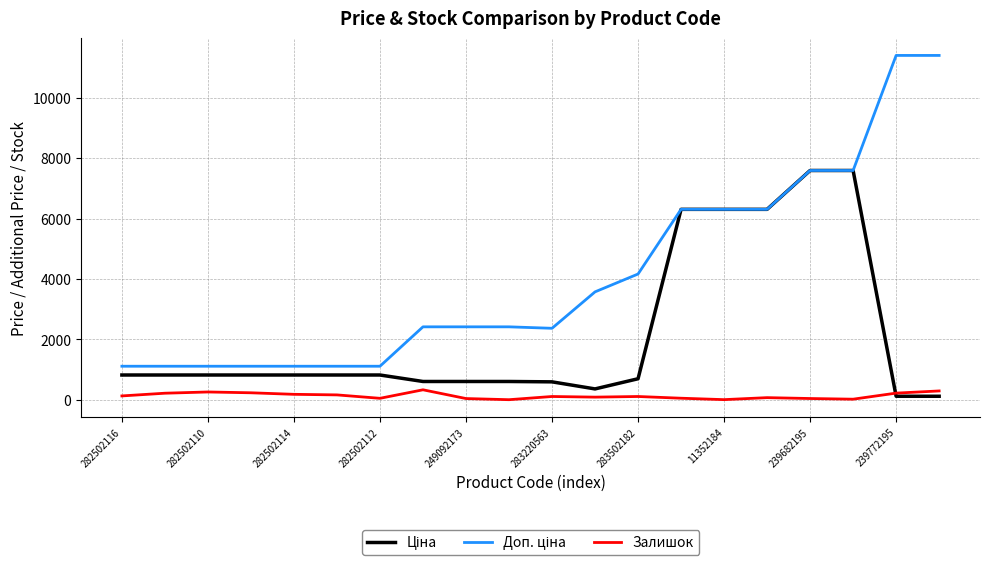

What is the maximum value for Залишок?

328.0